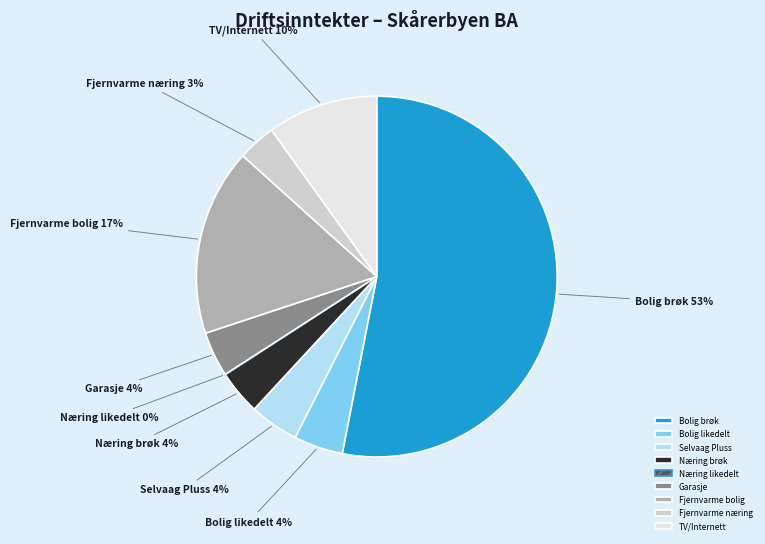

To the nearest percent, what percentage of the pie is Fjernvarme næring?

3%